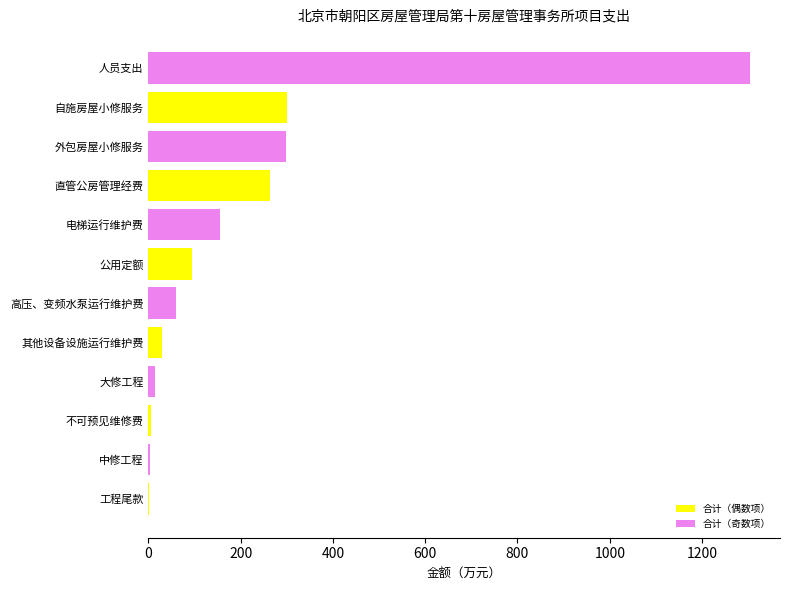

What is the sum of all values?

2531.8